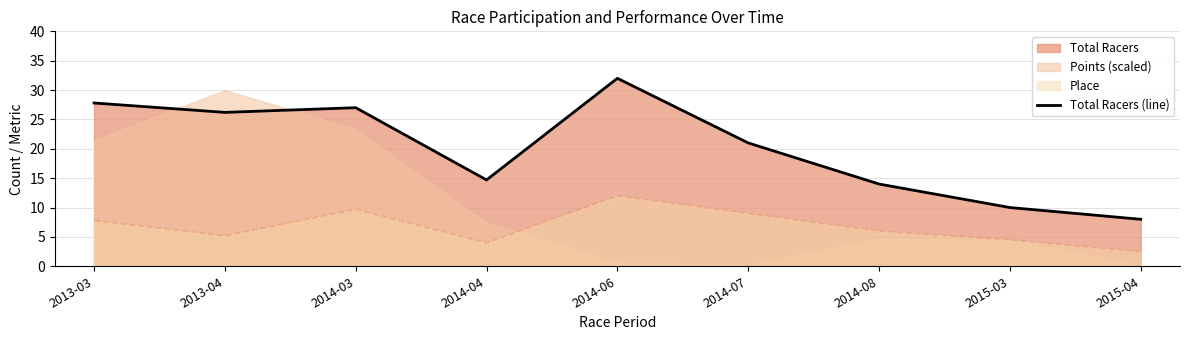

What is the difference between the maximum and minimum values?

24.0